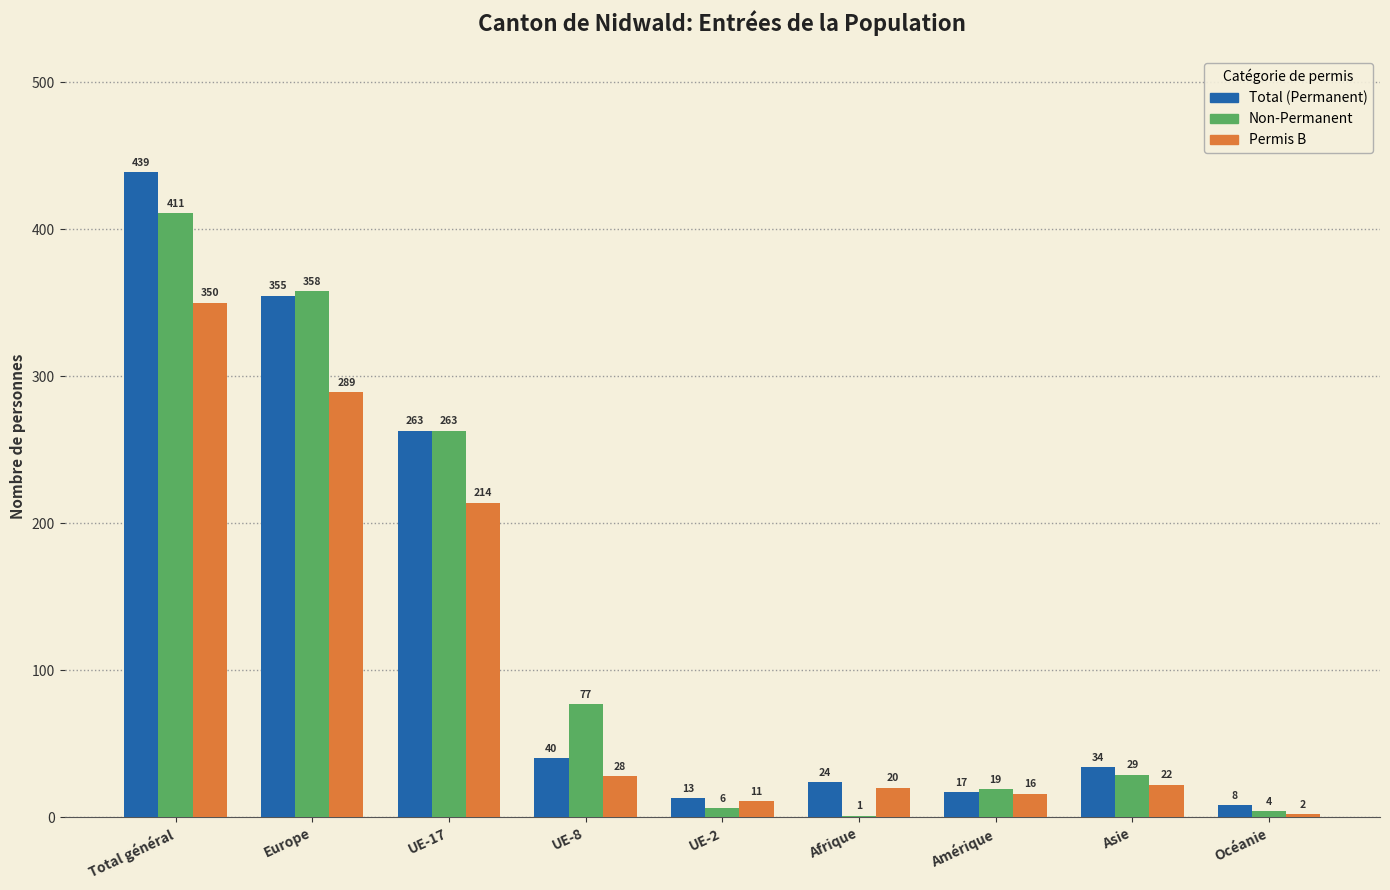

Count the number of data series in this chart.

3